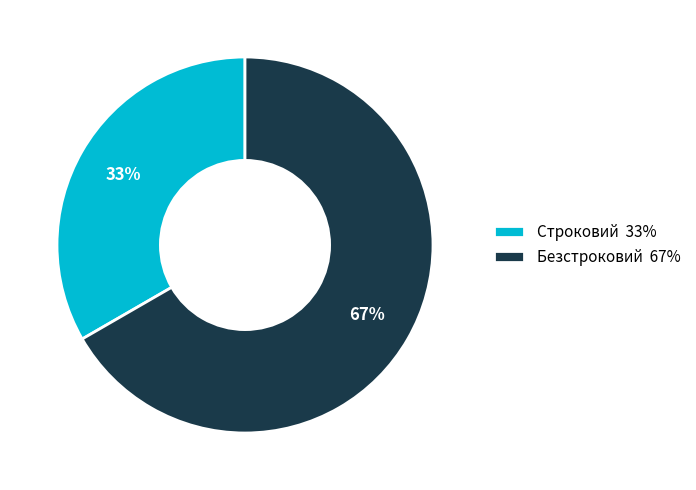

Is it true that Безстроковий is 67% of the pie?

True